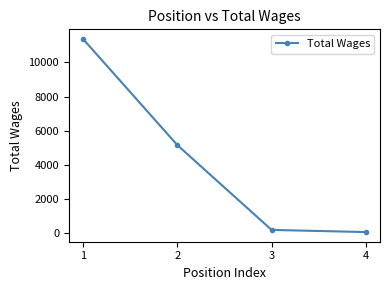

Rank the categories by value from lowest to highest.

4, 3, 2, 1